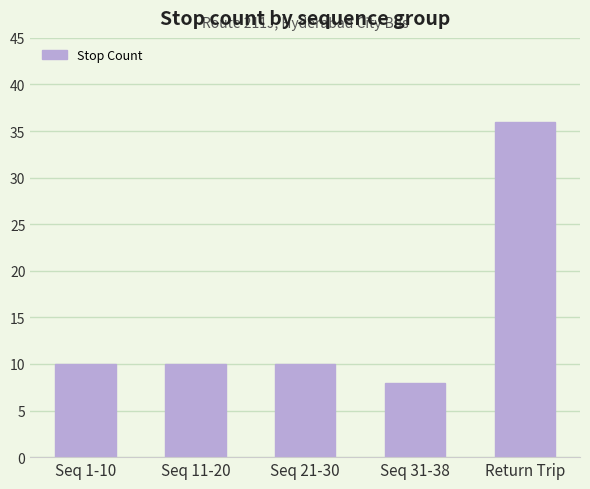

Reading right to left, extract all data points from this chart.

36	8	10	10	10